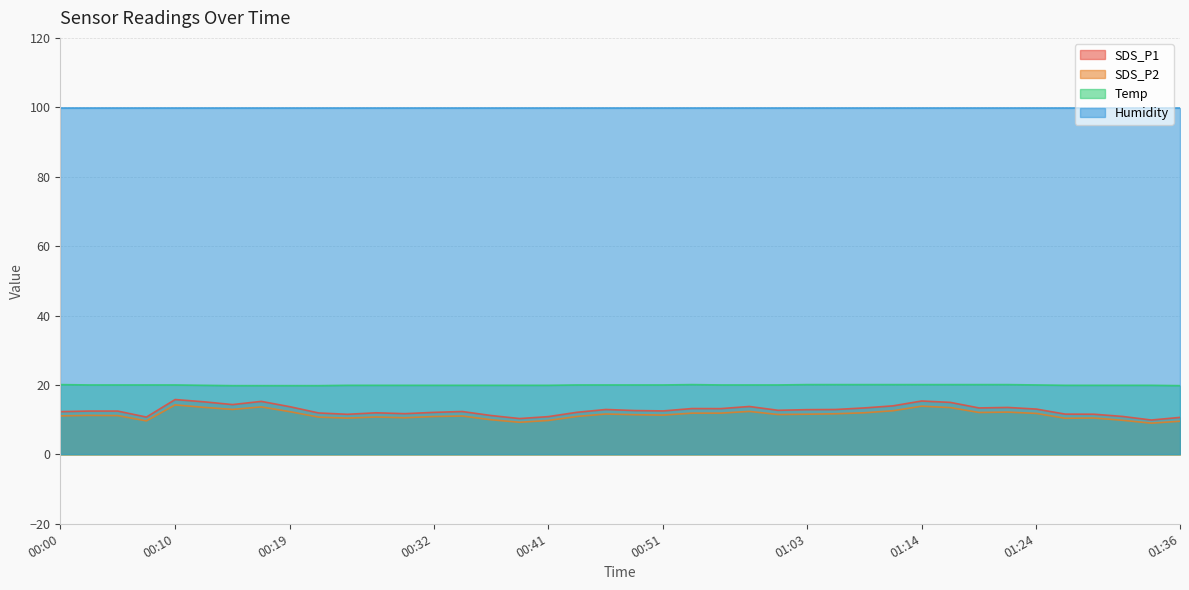

At which category is the sum across all series the highest?

00:10